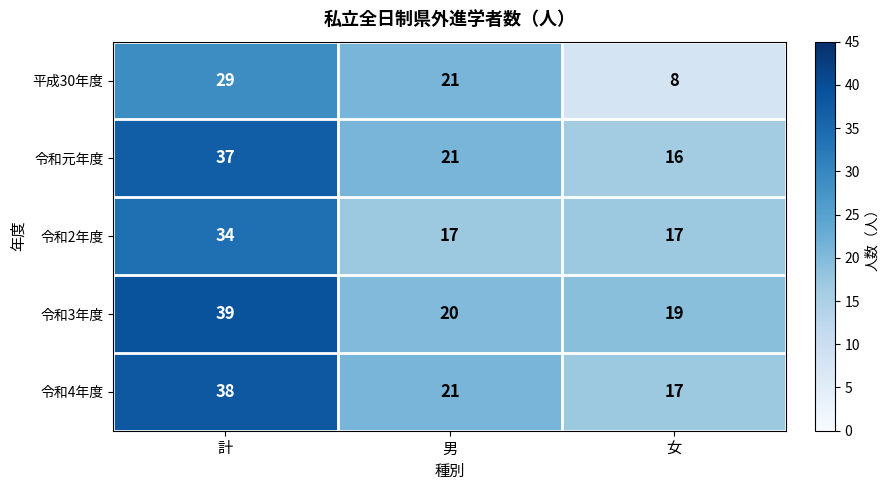

True or false: 令和2年度 has a value of 17 at 男.

True